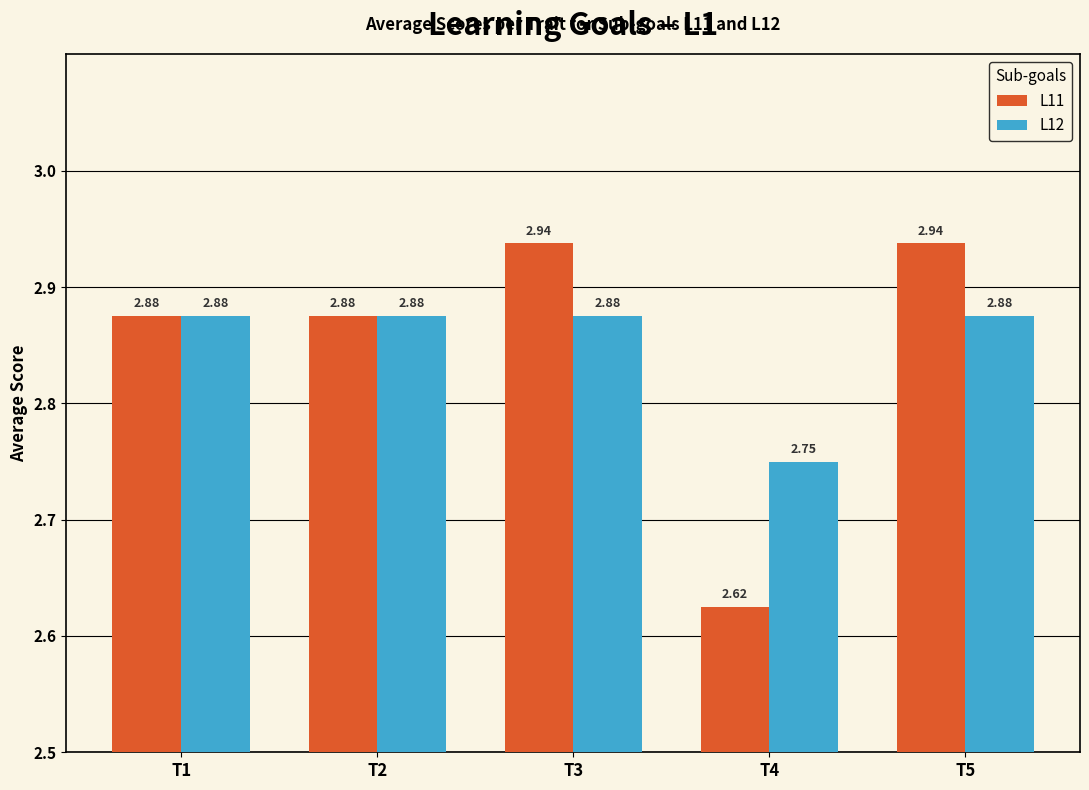

What is the total value across all series at T2?

5.8